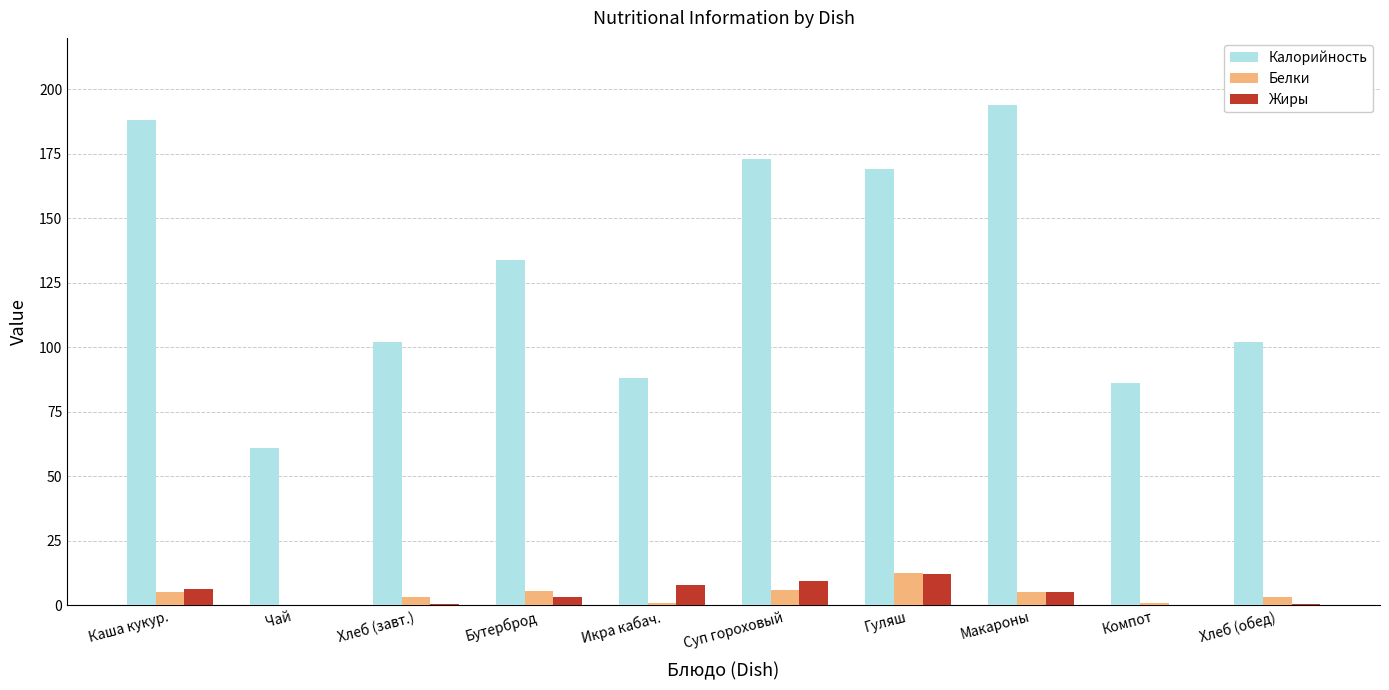

True or false: Калорийность has a value of 27.1 at Хлеб (завт.).

False